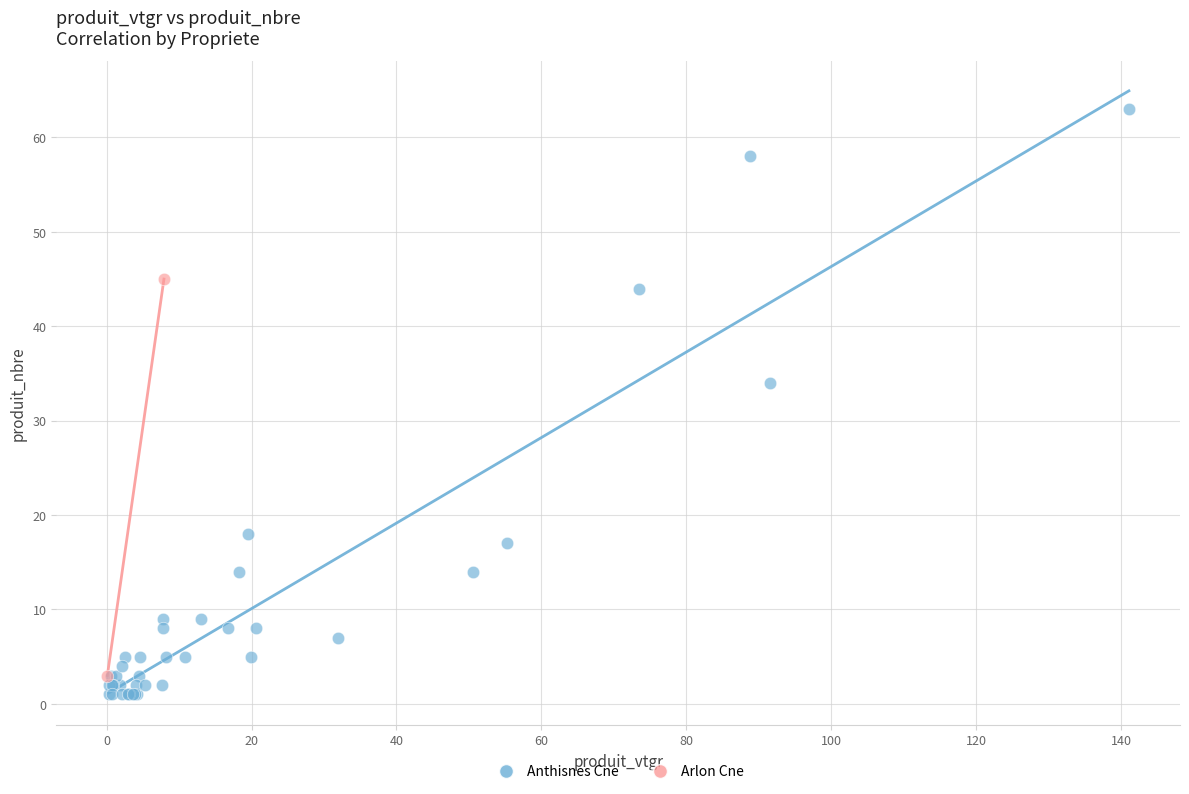

What are all the series names shown in the legend?

Anthisnes Cne, Arlon Cne